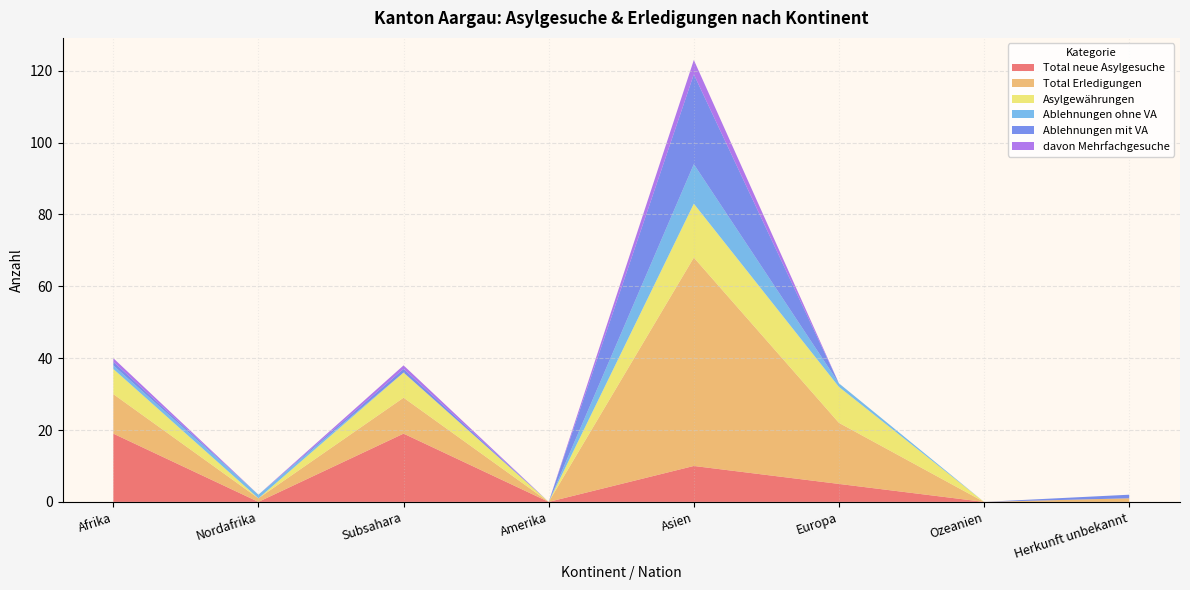

Reading left to right, list all the values displayed in this chart.

Total neue Asylgesuche: Afrika=19	Nordafrika=0	Subsahara=19	Amerika=0	Asien=10	Europa=5	Ozeanien=0	Herkunft unbekannt=0
Total Erledigungen: Afrika=11	Nordafrika=1	Subsahara=10	Amerika=0	Asien=58	Europa=17	Ozeanien=0	Herkunft unbekannt=1
Asylgewährungen: Afrika=7	Nordafrika=0	Subsahara=7	Amerika=0	Asien=15	Europa=10	Ozeanien=0	Herkunft unbekannt=0
Ablehnungen ohne VA: Afrika=1	Nordafrika=1	Subsahara=0	Amerika=0	Asien=11	Europa=1	Ozeanien=0	Herkunft unbekannt=0
Ablehnungen mit VA: Afrika=1	Nordafrika=0	Subsahara=1	Amerika=0	Asien=25	Europa=0	Ozeanien=0	Herkunft unbekannt=1
davon Mehrfachgesuche: Afrika=1	Nordafrika=0	Subsahara=1	Amerika=0	Asien=4	Europa=0	Ozeanien=0	Herkunft unbekannt=0